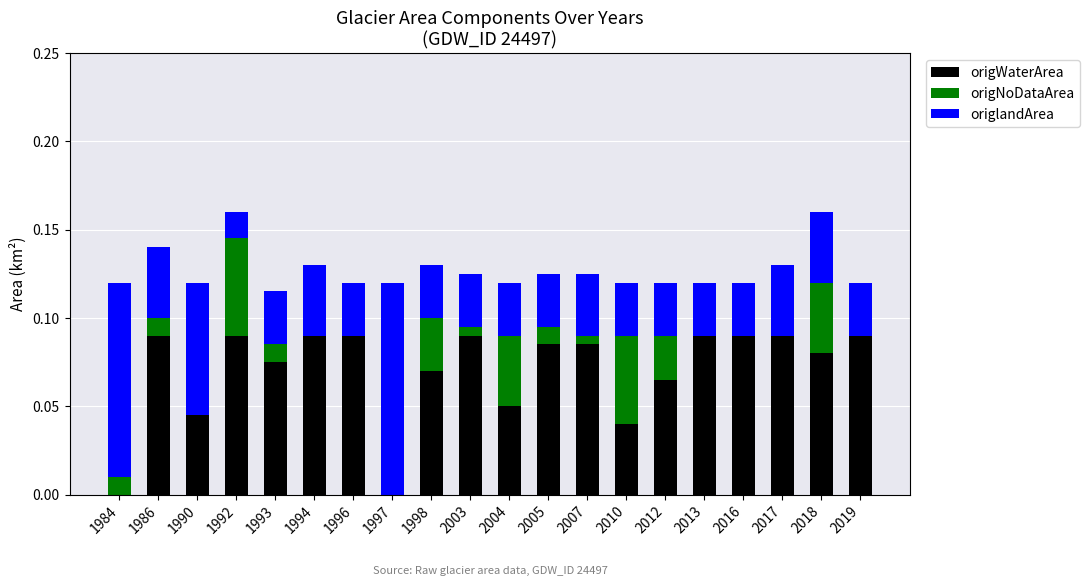

True or false: origWaterArea has a value of 0.0 at 1990.

True